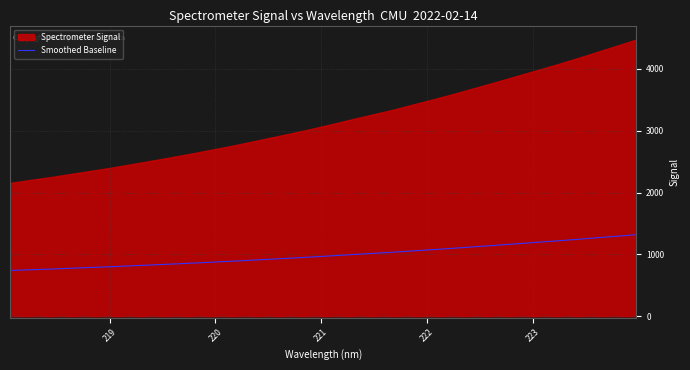

How many lines are shown in the chart?

1